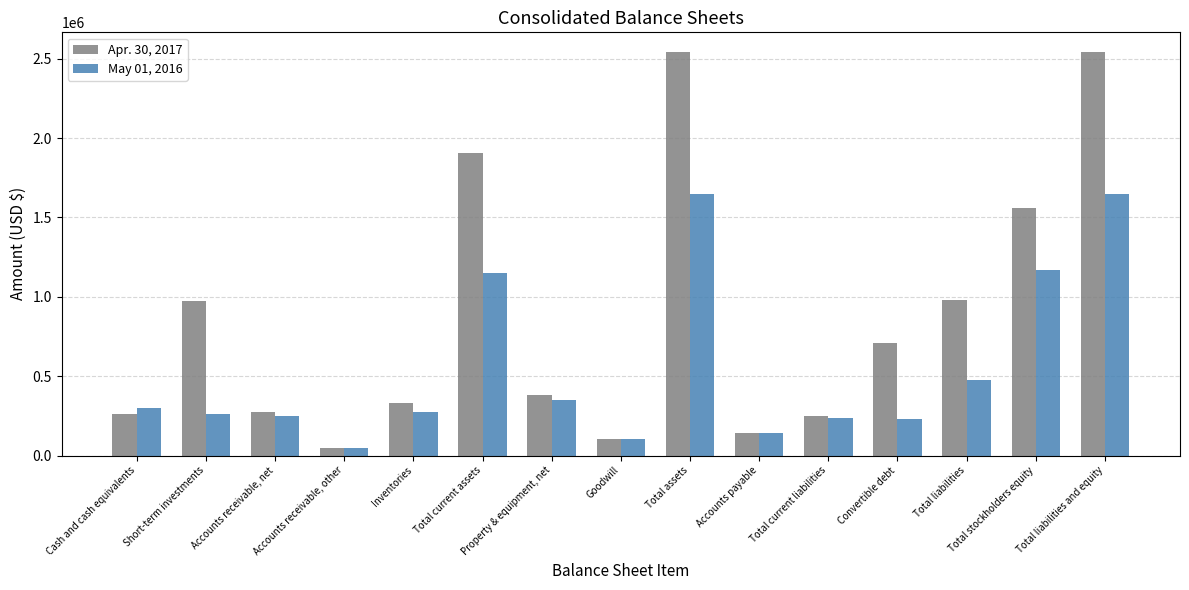

What is the difference between the May 01, 2016 values at Total current liabilities and Accounts receivable, net?

15847